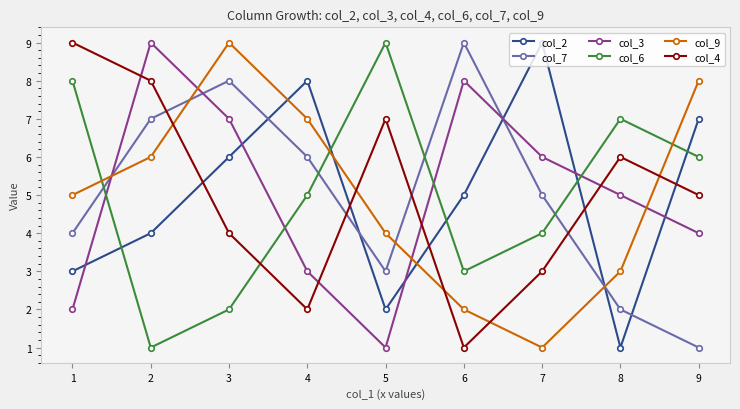

Between 2 and 3, which series saw the biggest shift?

col_4